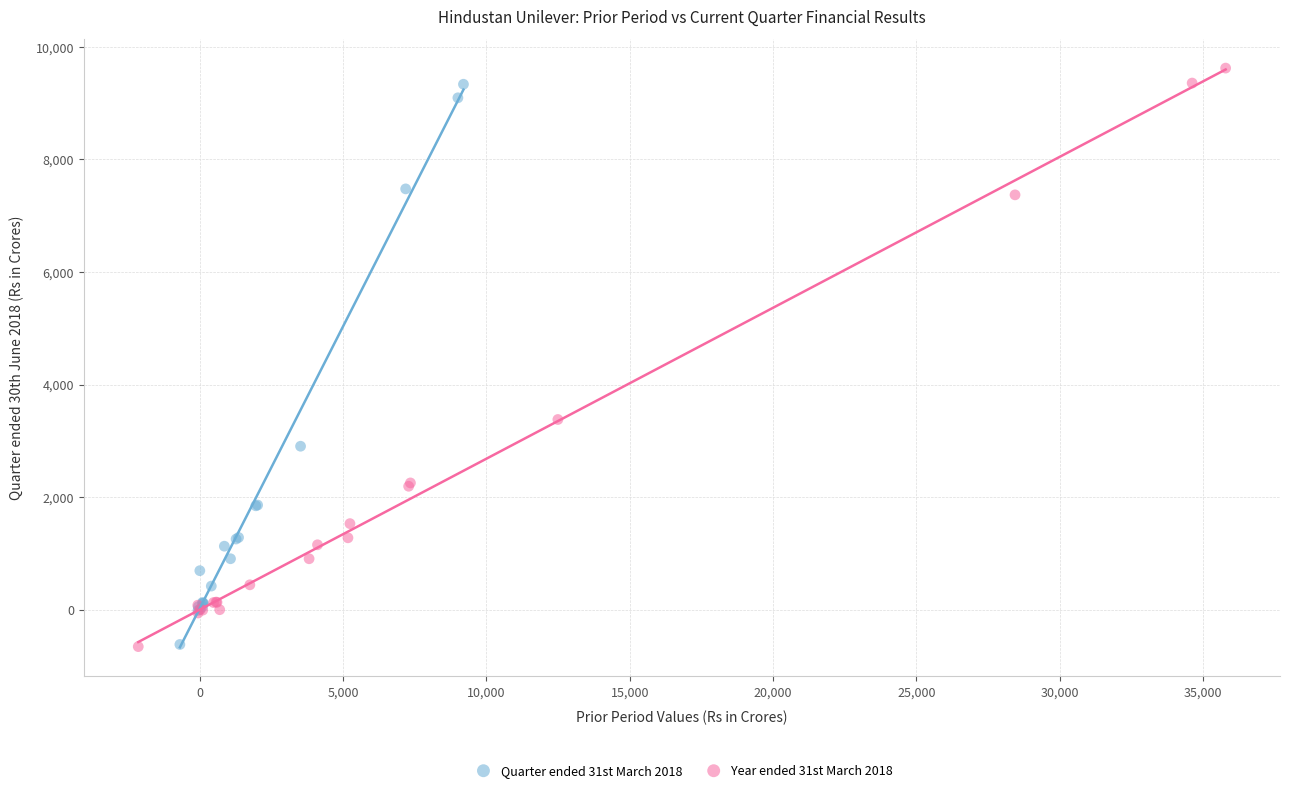

What are all the series names shown in the legend?

Quarter ended 31st March 2018, Year ended 31st March 2018